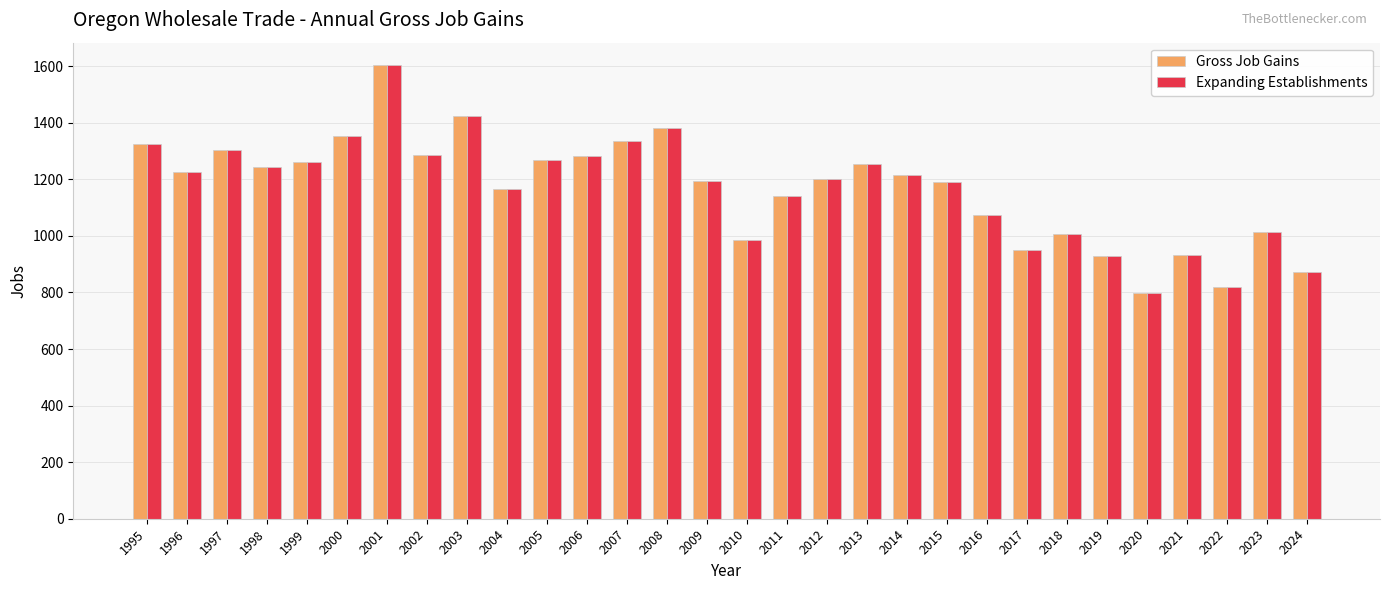

What is the average value of the Expanding Establishments series?

1168